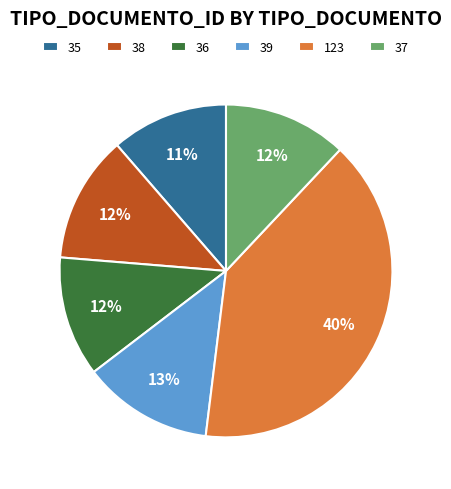

Is the sum of 35 and 38 greater than half?

No